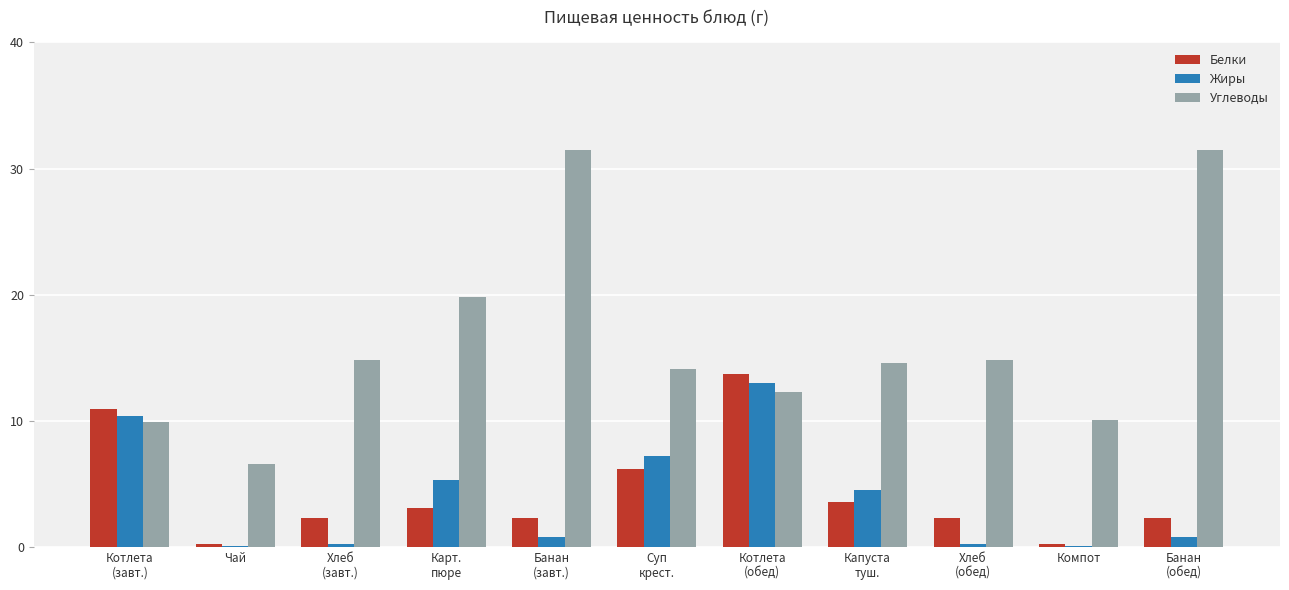

What are all the series names shown in the legend?

Белки, Жиры, Углеводы